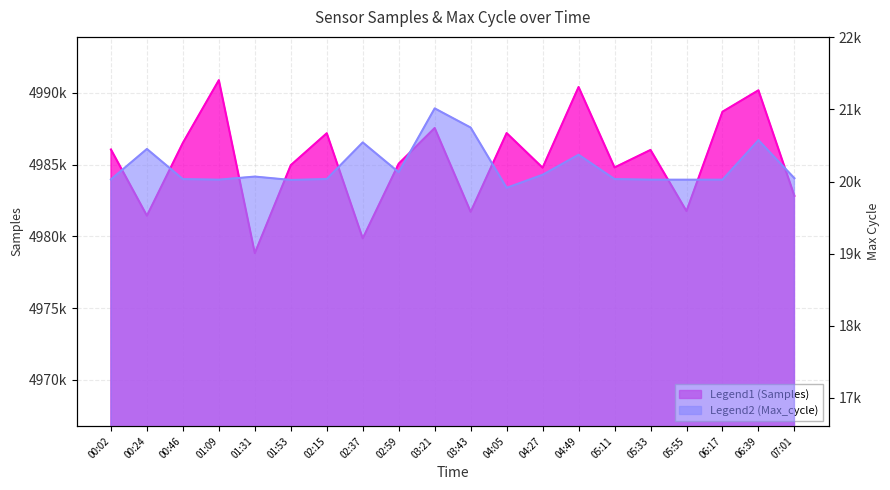

Reading left to right, what are all the values shown in this chart?

Samples: 00:02=4986051	00:24=4981439	00:46=4986513	01:09=4990879	01:31=4978832	01:53=4984960	02:15=4987182	02:37=4979860	02:59=4985065	03:21=4987546	03:43=4981709	04:05=4987193	04:27=4984783	04:49=4990401	05:11=4984799	05:33=4986020	05:55=4981761	06:17=4988679	06:39=4990173	07:01=4982823
Max_cycle: 00:02=20030	00:24=20452	00:46=20034	01:09=20026	01:31=20069	01:53=20022	02:15=20035	02:37=20543	02:59=20129	03:21=21015	03:43=20749	04:05=19913	04:27=20094	04:49=20372	05:11=20034	05:33=20026	05:55=20026	06:17=20026	06:39=20574	07:01=20046